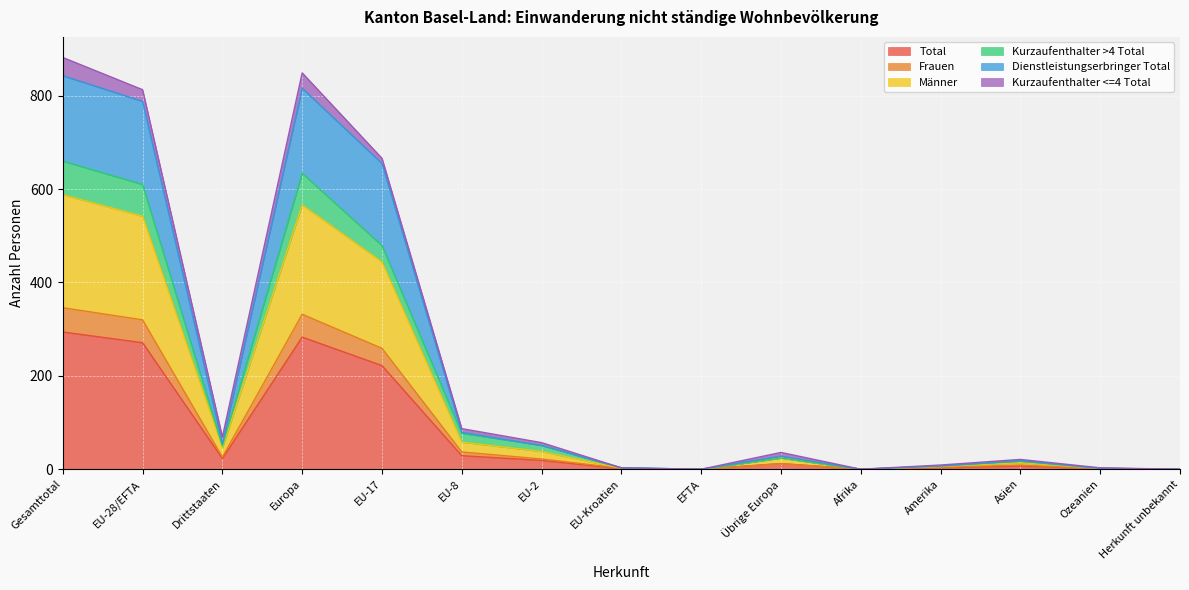

How many interior local valleys does the Dienstleistungserbringer Total series have?

3